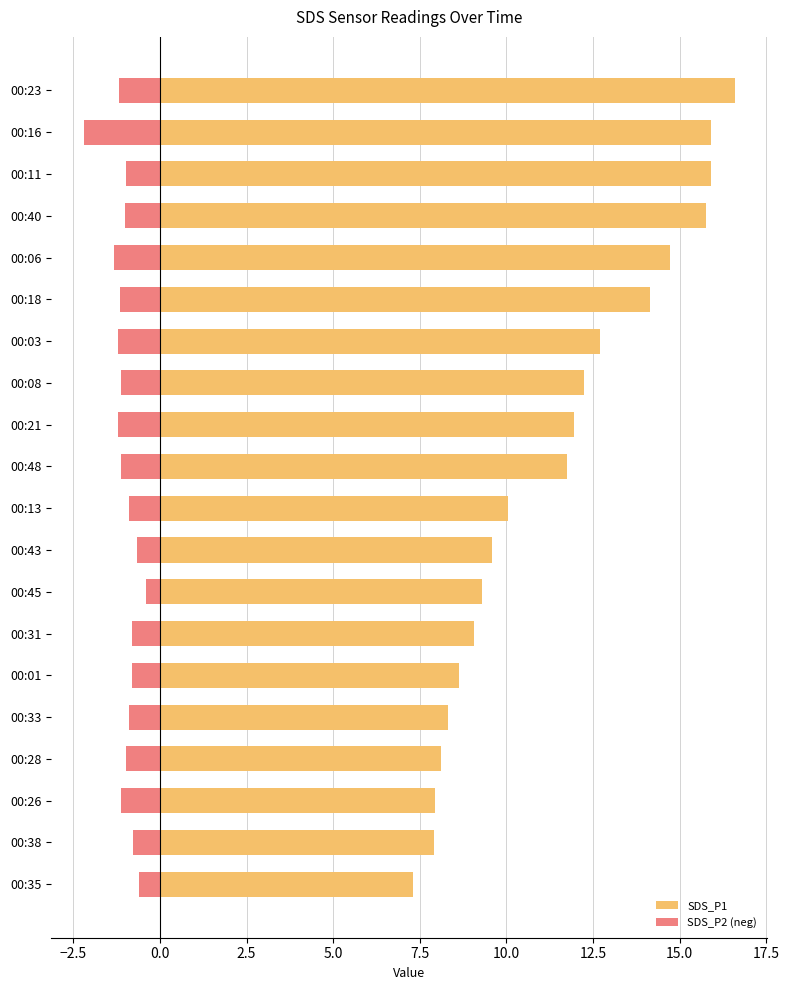

What is the sum of all SDS_P1 values?

227.8